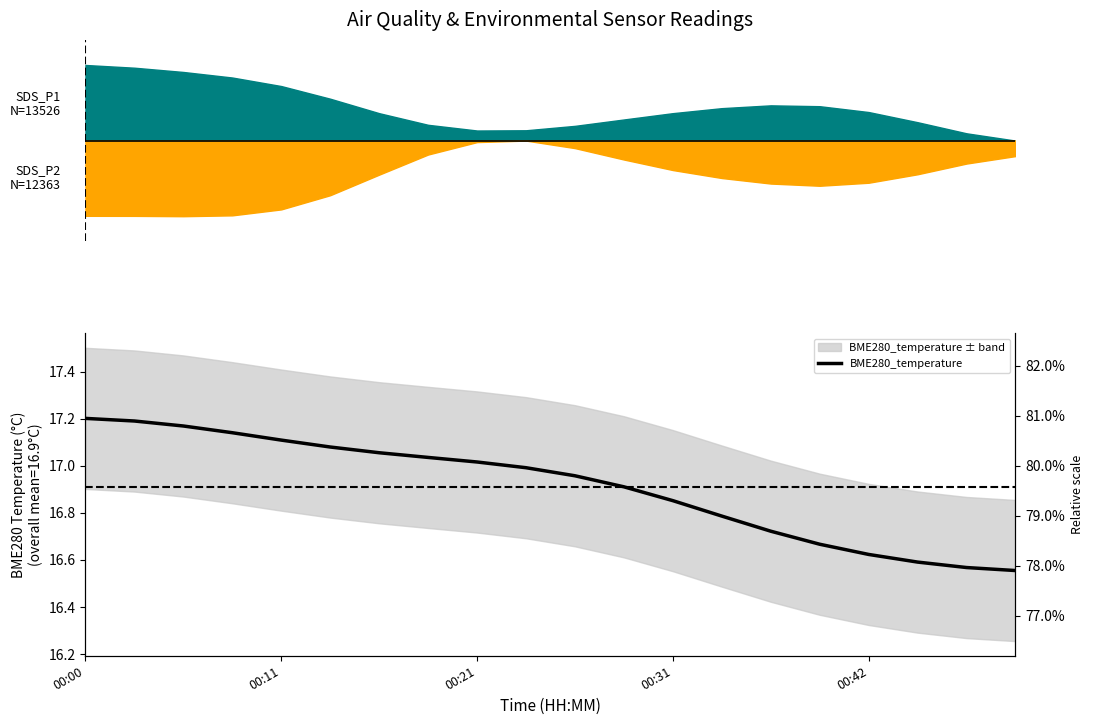

True or false: the data shows 16.8 at 13.

True